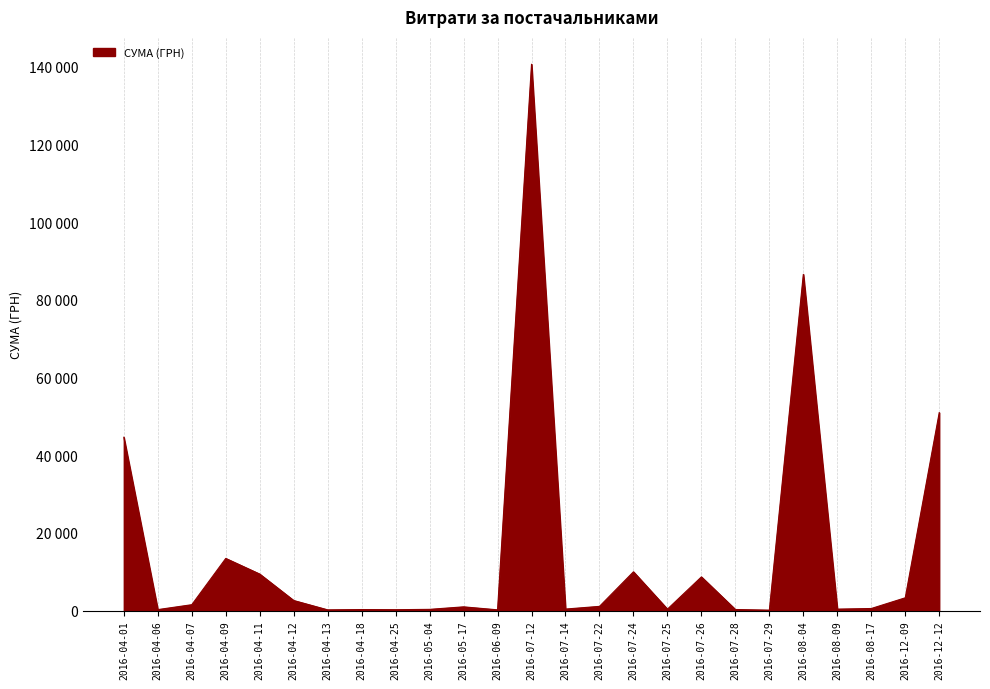

Does the chart display data point markers on the line(s)?

No